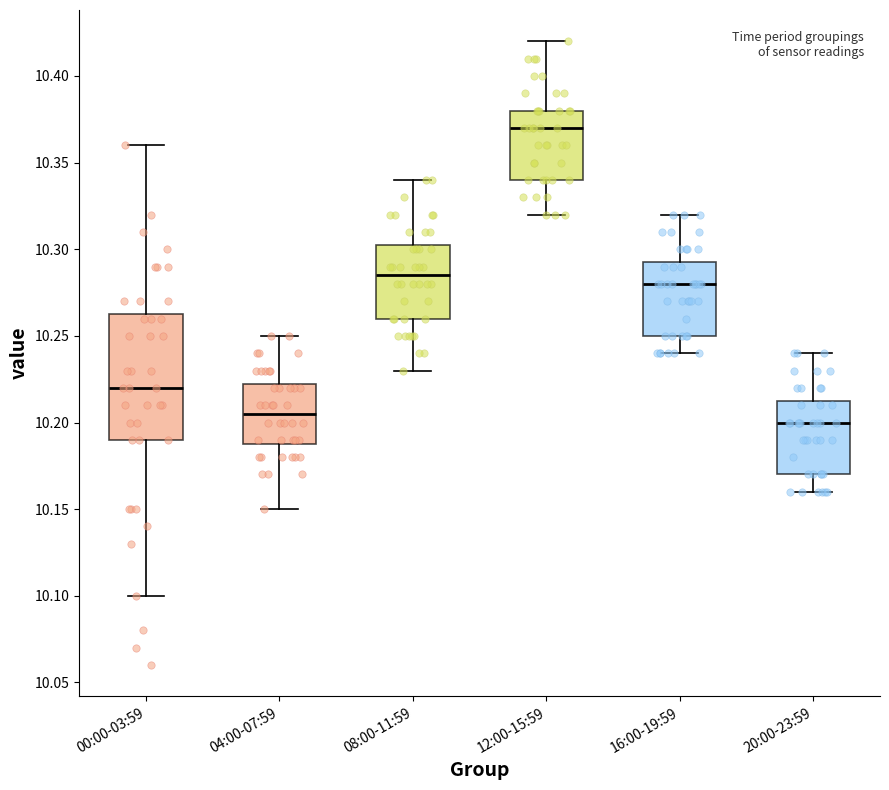

Reading left to right, transcribe this box plot: for each box, give where its median line is, the range the box spans, and where its two whiskers end, as read against the y-axis. The values are not printed on the chart, so give them approximately, as read against the axis.

00:00-03:59: median 10.220, box 10.190 to 10.265, whiskers 10.100 to 10.360
04:00-07:59: median 10.205, box 10.190 to 10.225, whiskers 10.150 to 10.250
08:00-11:59: median 10.285, box 10.260 to 10.305, whiskers 10.230 to 10.340
12:00-15:59: median 10.370, box 10.340 to 10.380, whiskers 10.320 to 10.420
16:00-19:59: median 10.280, box 10.250 to 10.295, whiskers 10.240 to 10.320
20:00-23:59: median 10.200, box 10.170 to 10.215, whiskers 10.160 to 10.240